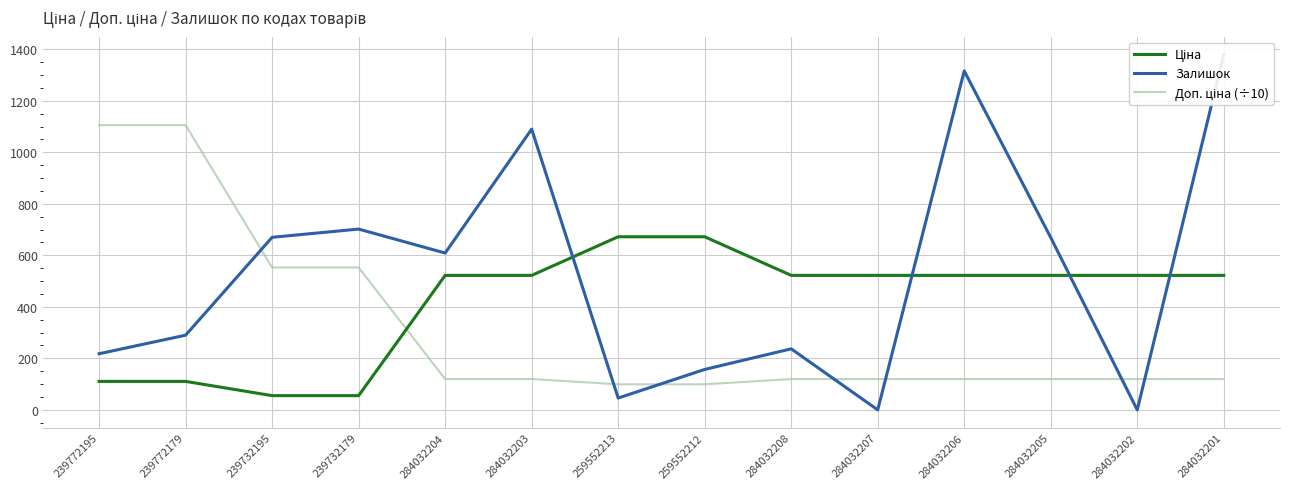

At how many categories does at least one series exceed 484?

14